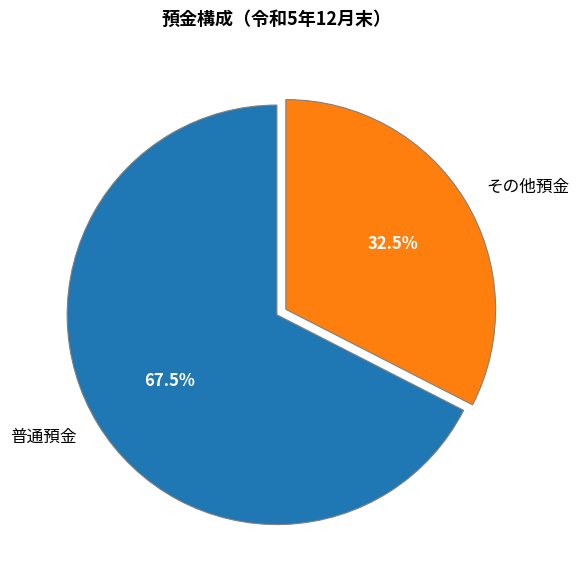

Do その他預金 and 普通預金 together represent more than half of the pie?

Yes